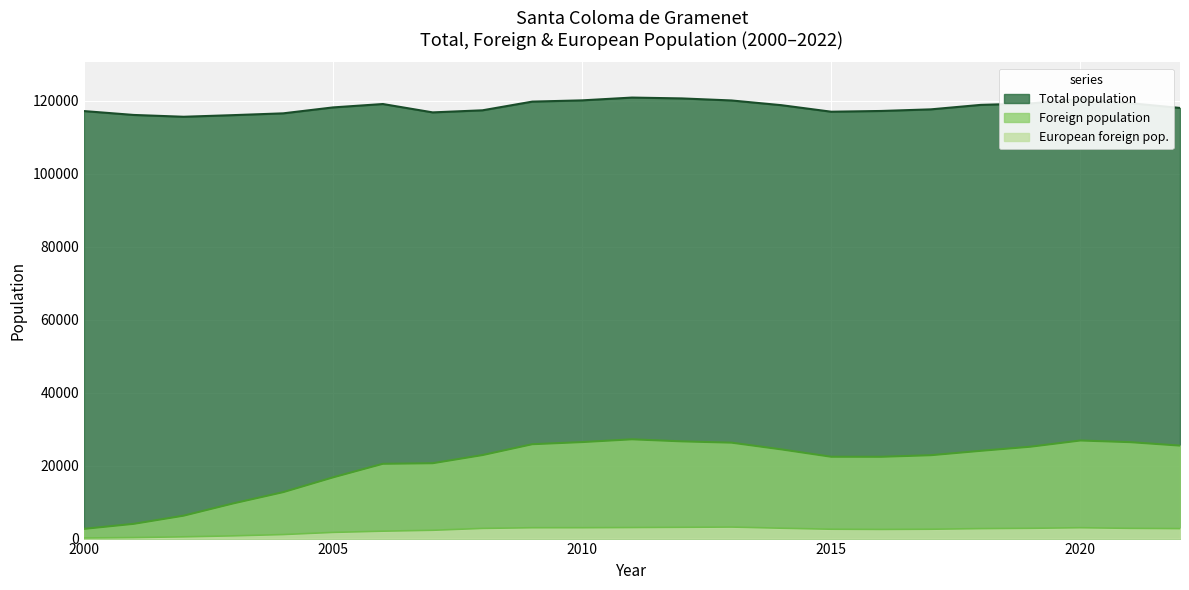

True or false: Foreign population and Total population cross at least once.

False